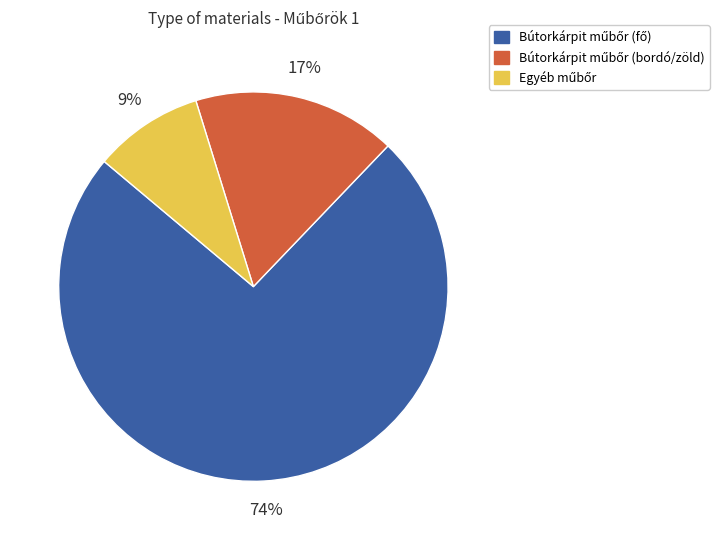

Is there any slice that represents more than half of the pie?

Yes